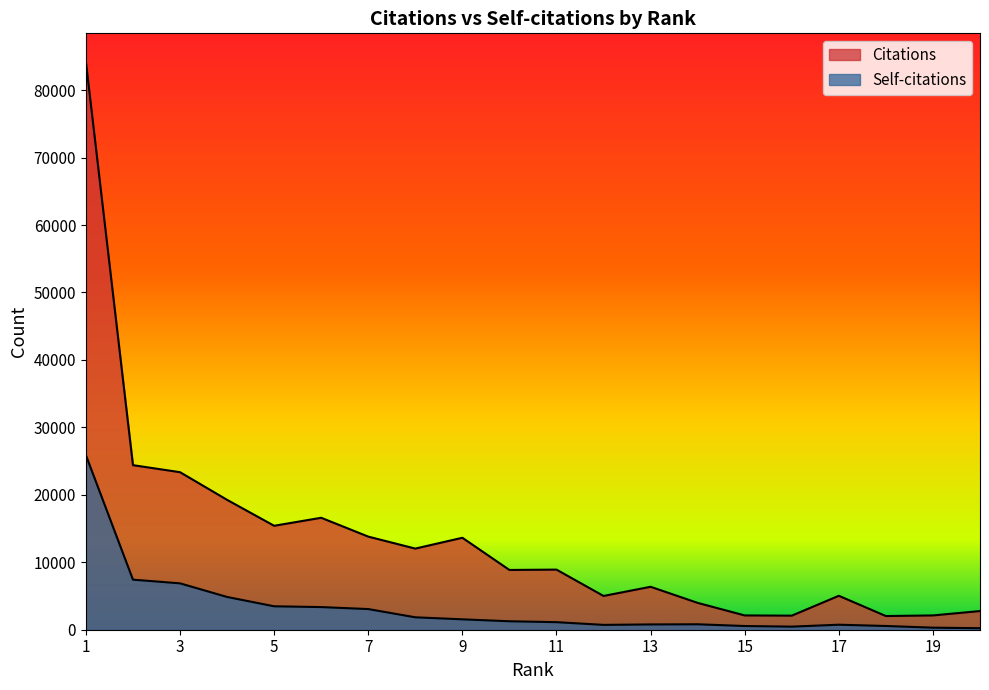

List the labels in order of Citations value, largest first.

1, 2, 3, 4, 6, 5, 7, 9, 8, 11, 10, 13, 17, 12, 14, 20, 15, 19, 16, 18